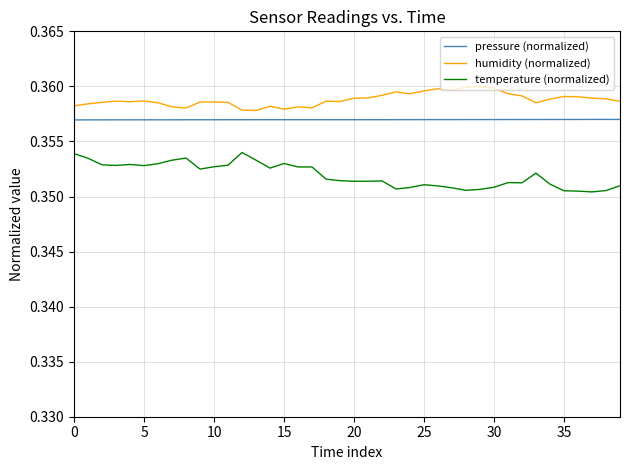

Which series has the largest total across all categories?

humidity (normalized)